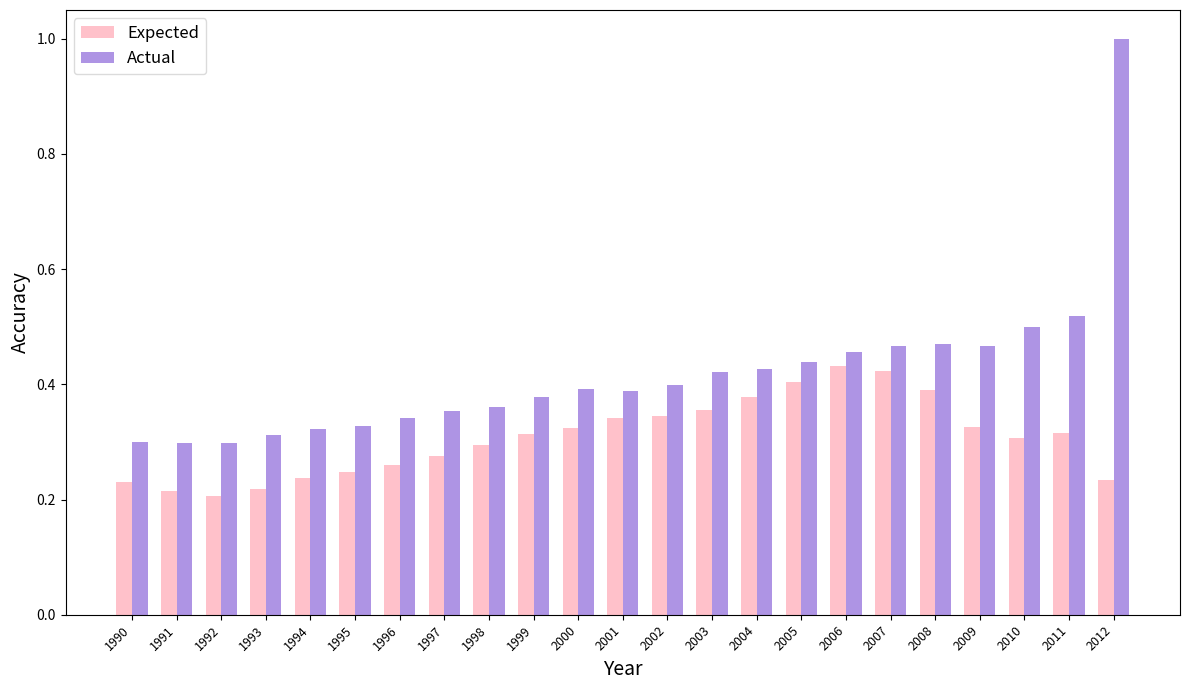

What is the difference between the highest and lowest values at 1992?

0.1